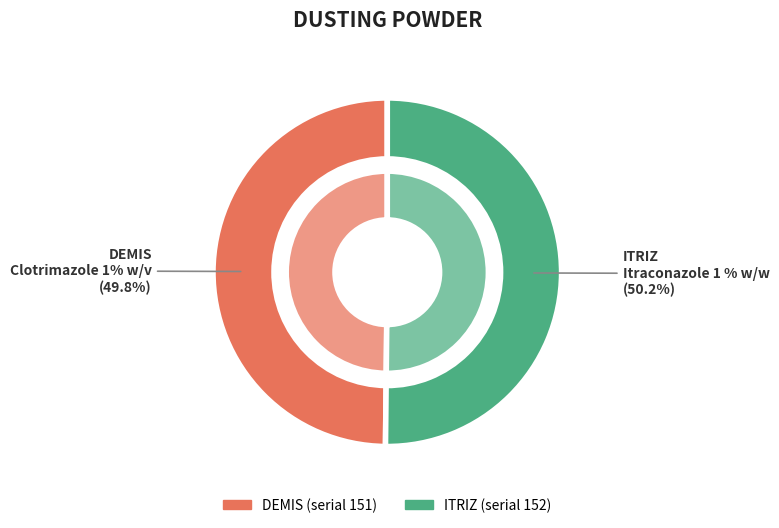

Which has a higher value, ITRIZ or DEMIS?

ITRIZ